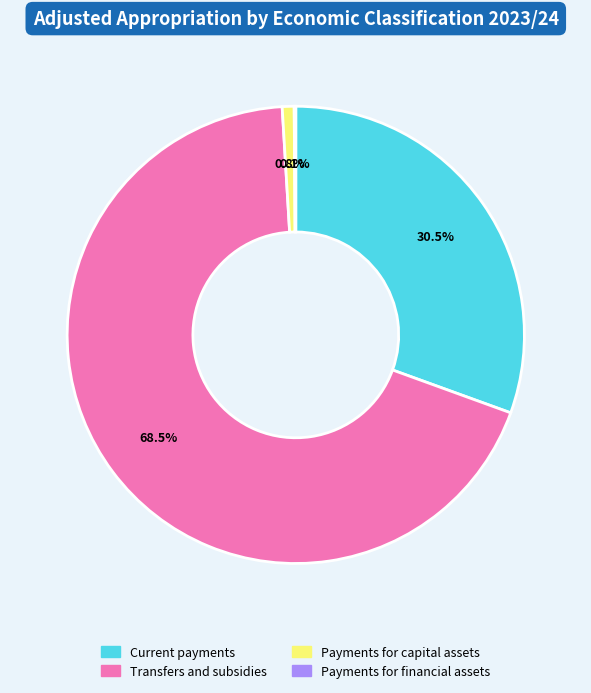

Which slice is the largest?

Transfers and subsidies